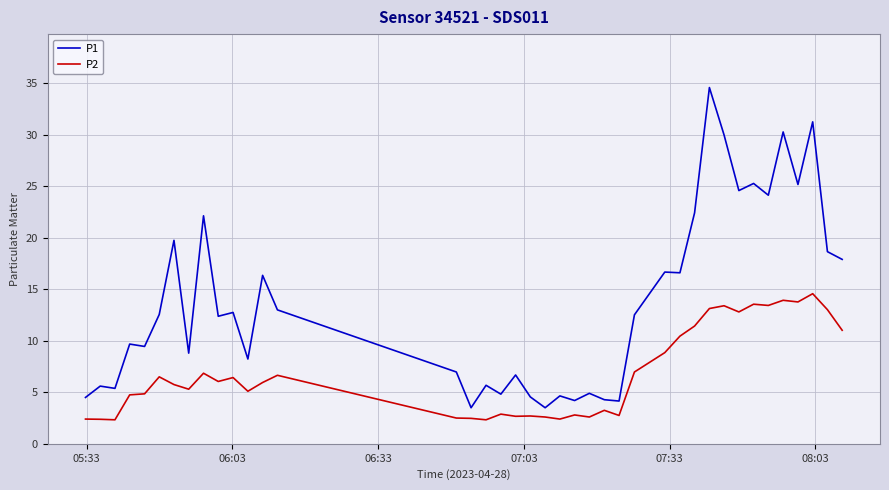

Which series has the largest total across all categories?

P1